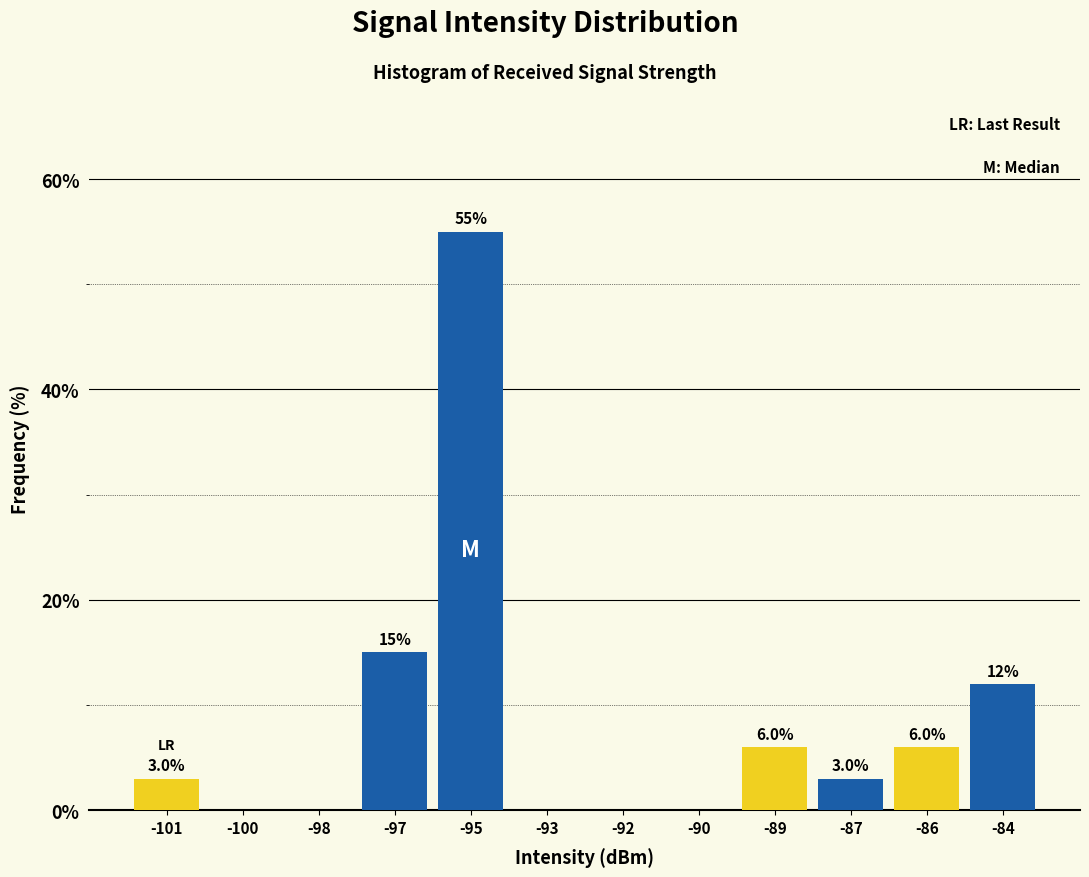

Reading right to left, list all the values displayed in this chart.

-84=12.0	-86=6.0	-87=3.0	-89=6.0	-90=0.0	-92=0.0	-93=0.0	-95=55.0	-97=15.0	-98=0.0	-100=0.0	-101=3.0